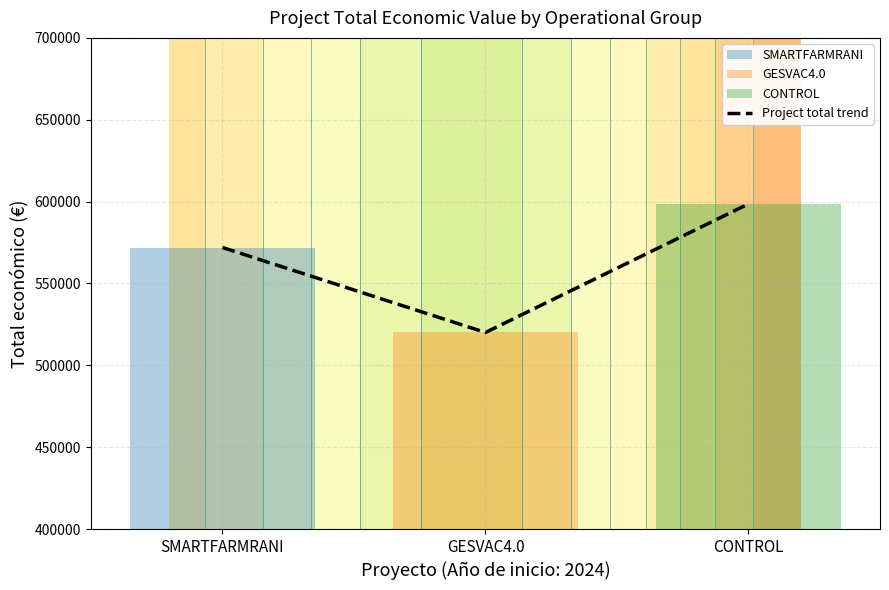

What is the change in value from SMARTFARMRANI to GESVAC4.0?

-51903